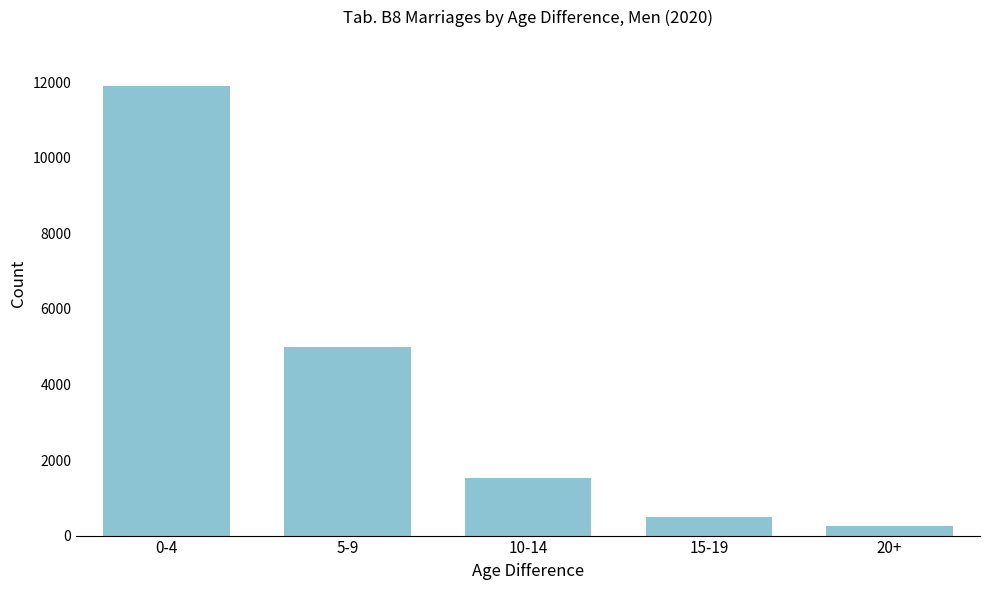

Reading left to right, extract all data points from this chart.

0-4=11909	5-9=5002	10-14=1511	15-19=492	20+=243